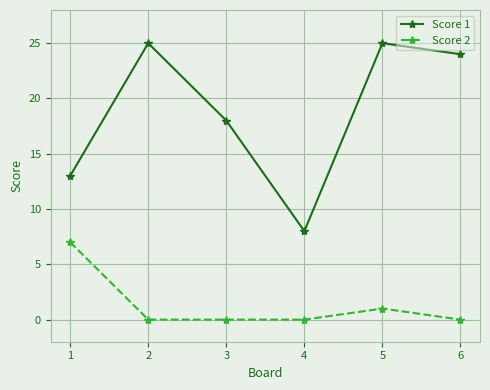

Which series changed the most between 1 and 5?

Score 1